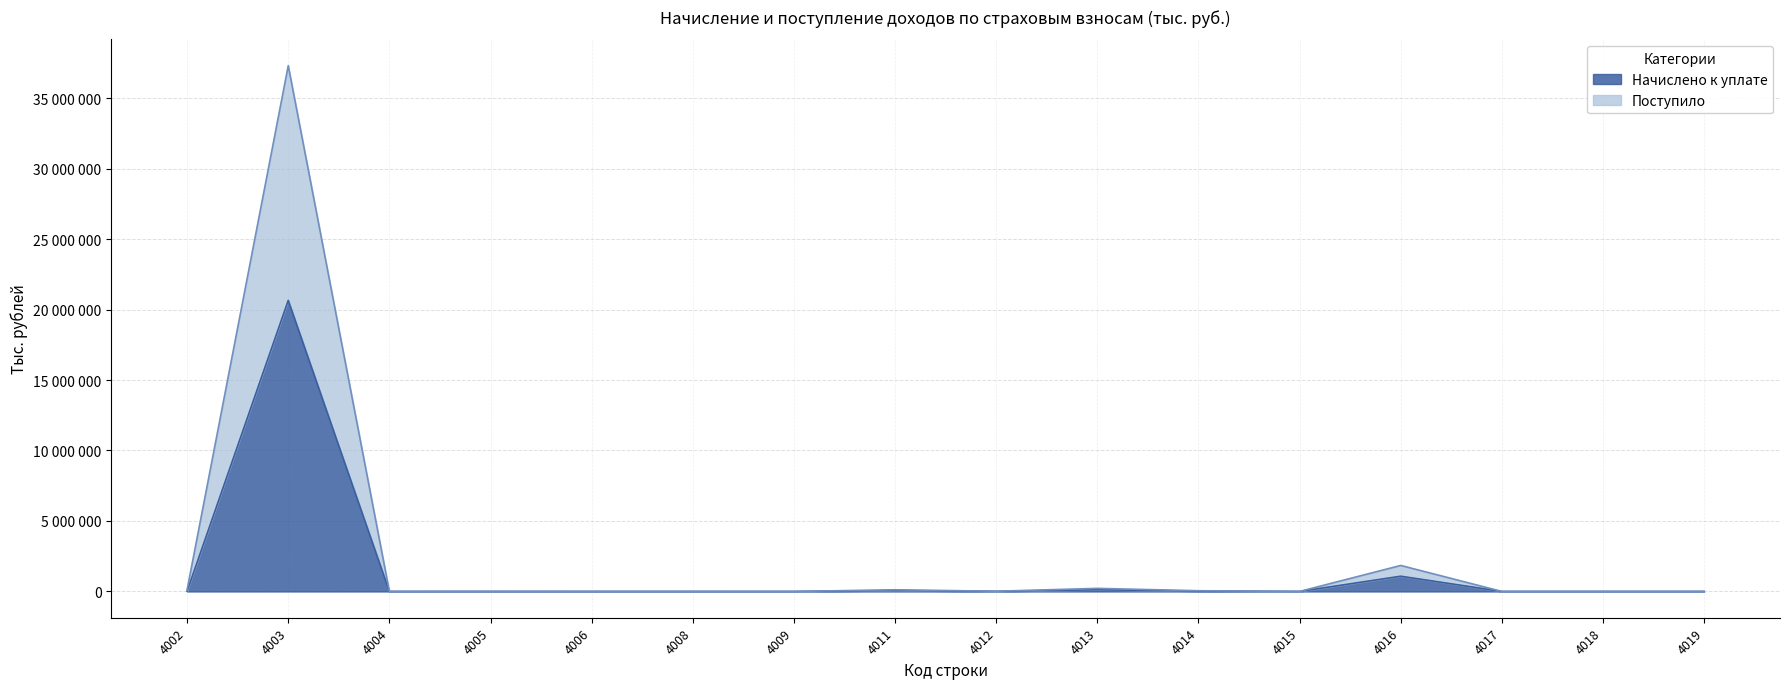

Is it true that Начислено к уплате equals 21336 at 4002?

True